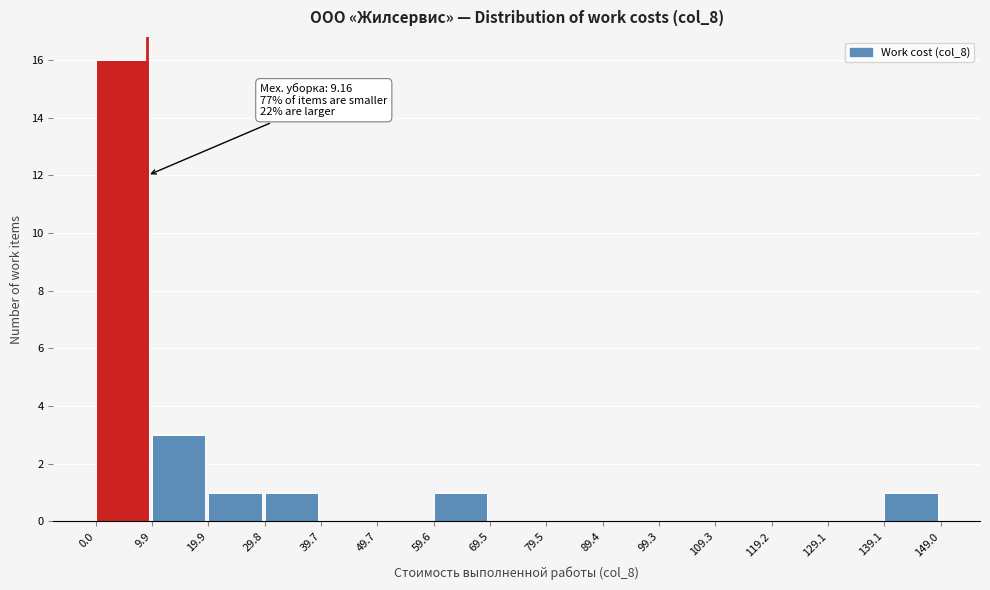

Over which range of the x-axis is the bar tallest?

0.0 to 9.9